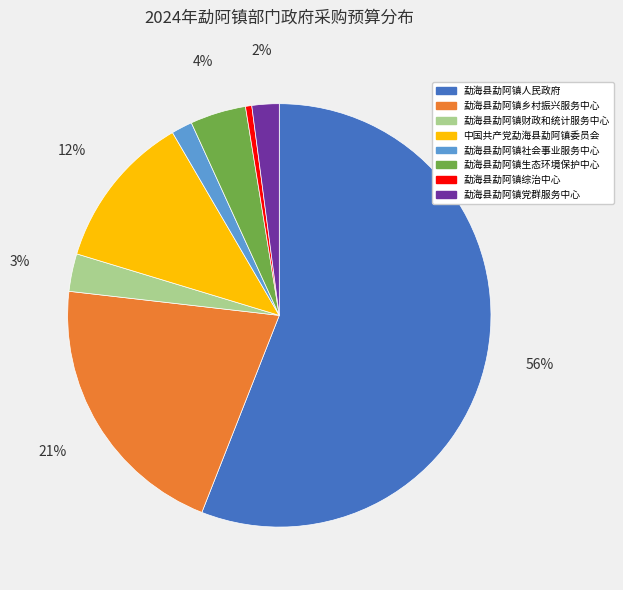

True or false: 勐海县勐阿镇乡村振兴服务中心 accounts for 29% of the total.

False